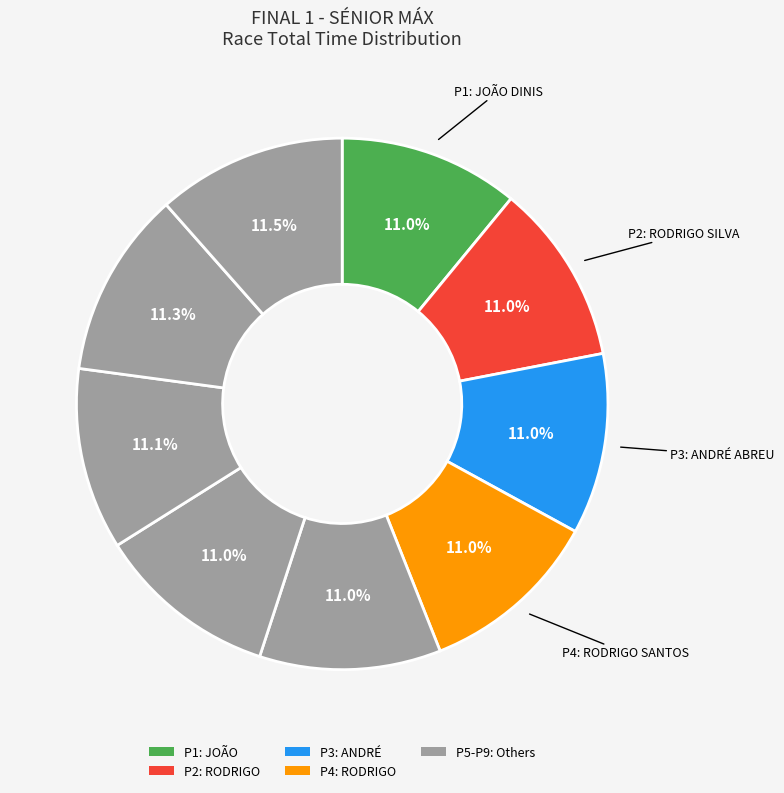

How many slices are in this pie chart?

9